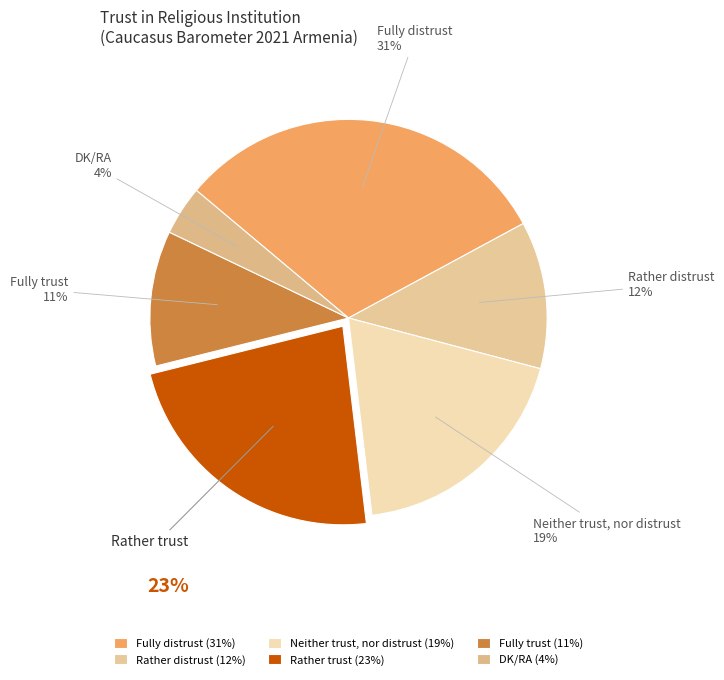

Does any single category account for the majority?

No